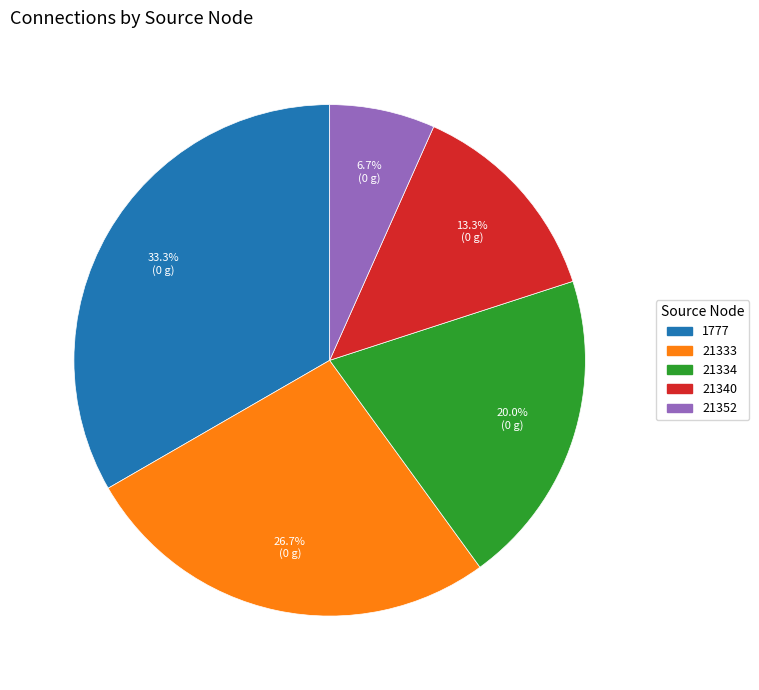

Does any single category account for the majority?

No